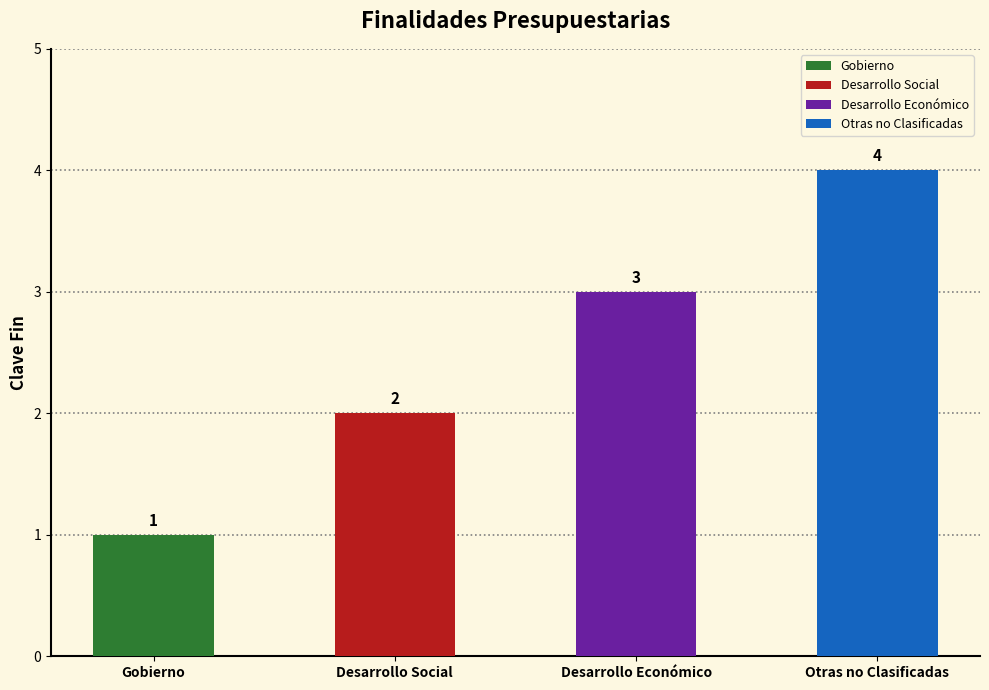

How many data points does each series have?

4